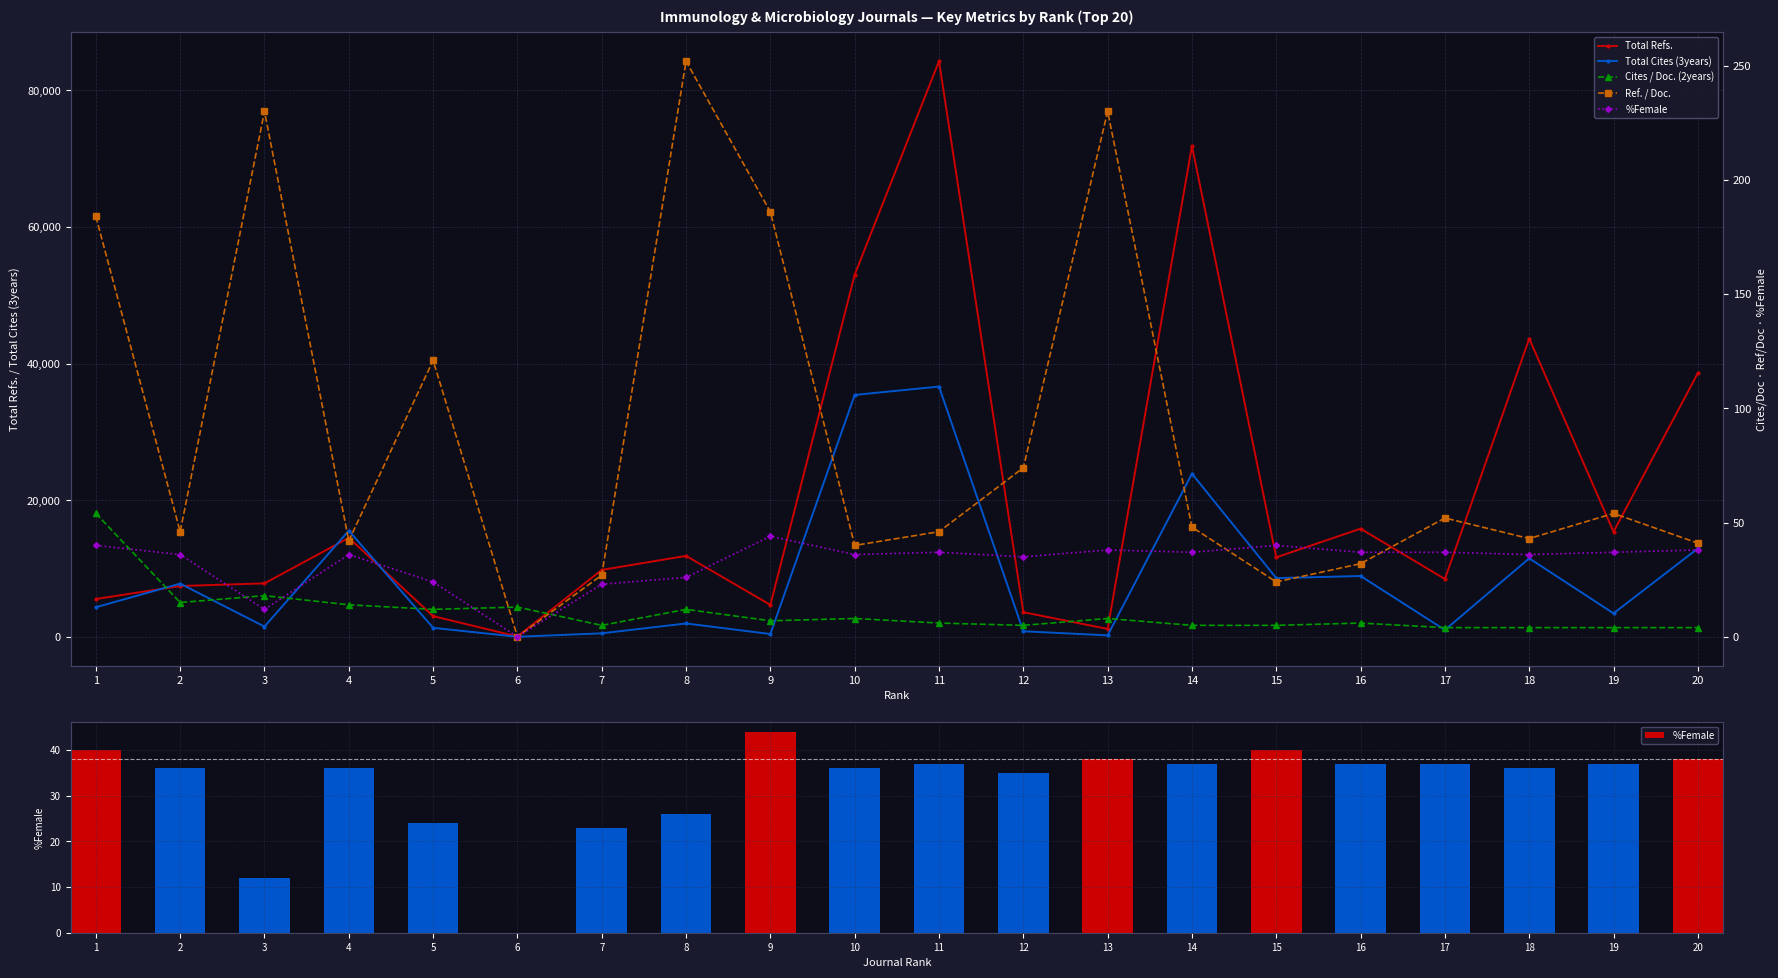

What is the average value of the Total Refs. series?

20609